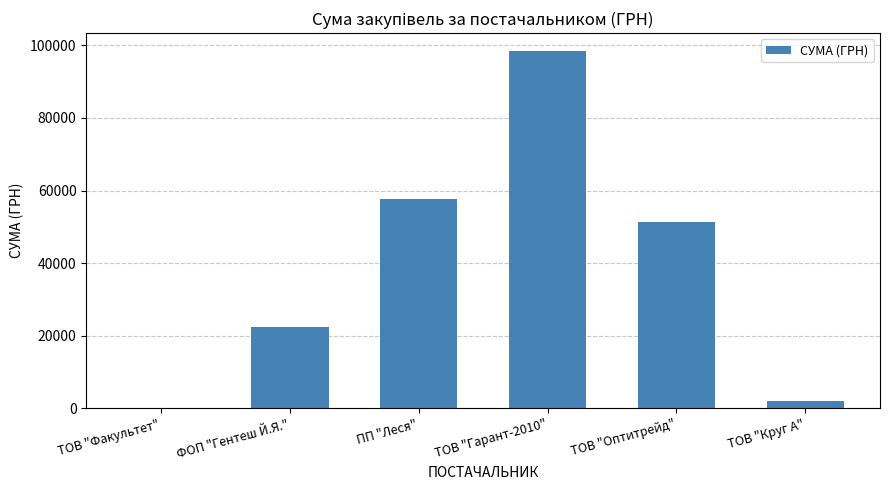

What is the sum of all values?

231867.4